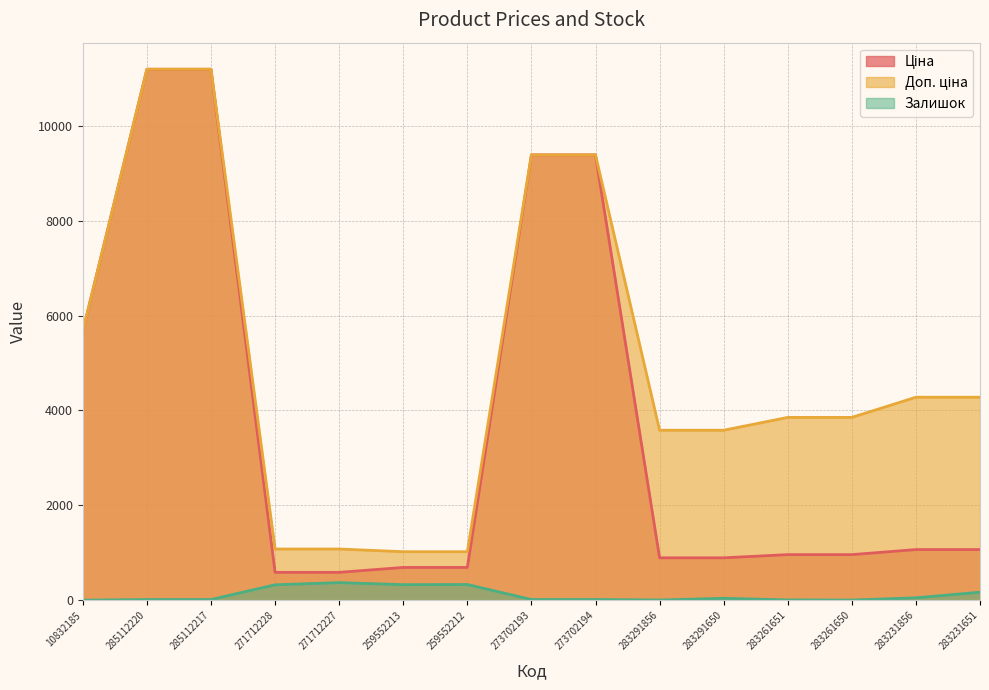

Does the chart display data point markers on the line(s)?

No